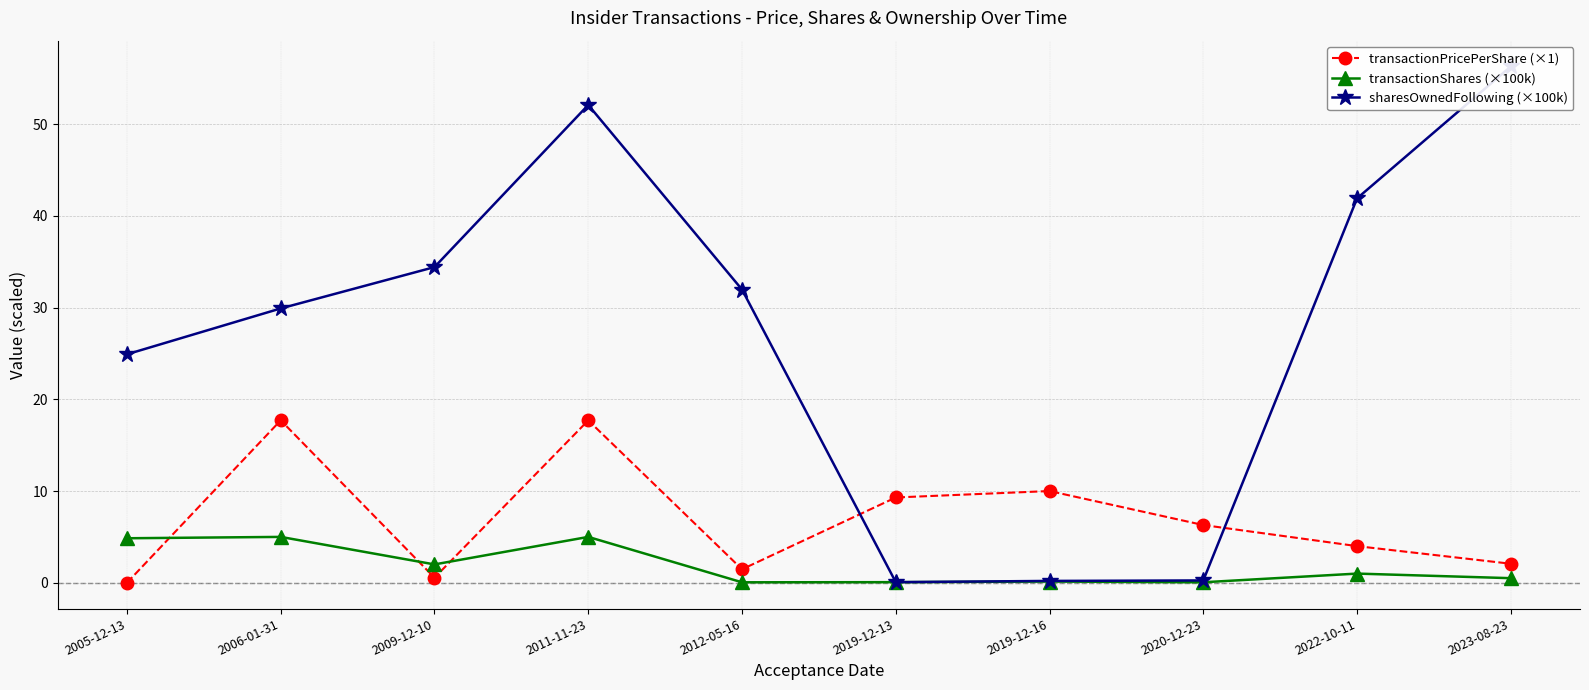

Where is transactionShares (×100k) nearest to the value 2?

2009-12-10